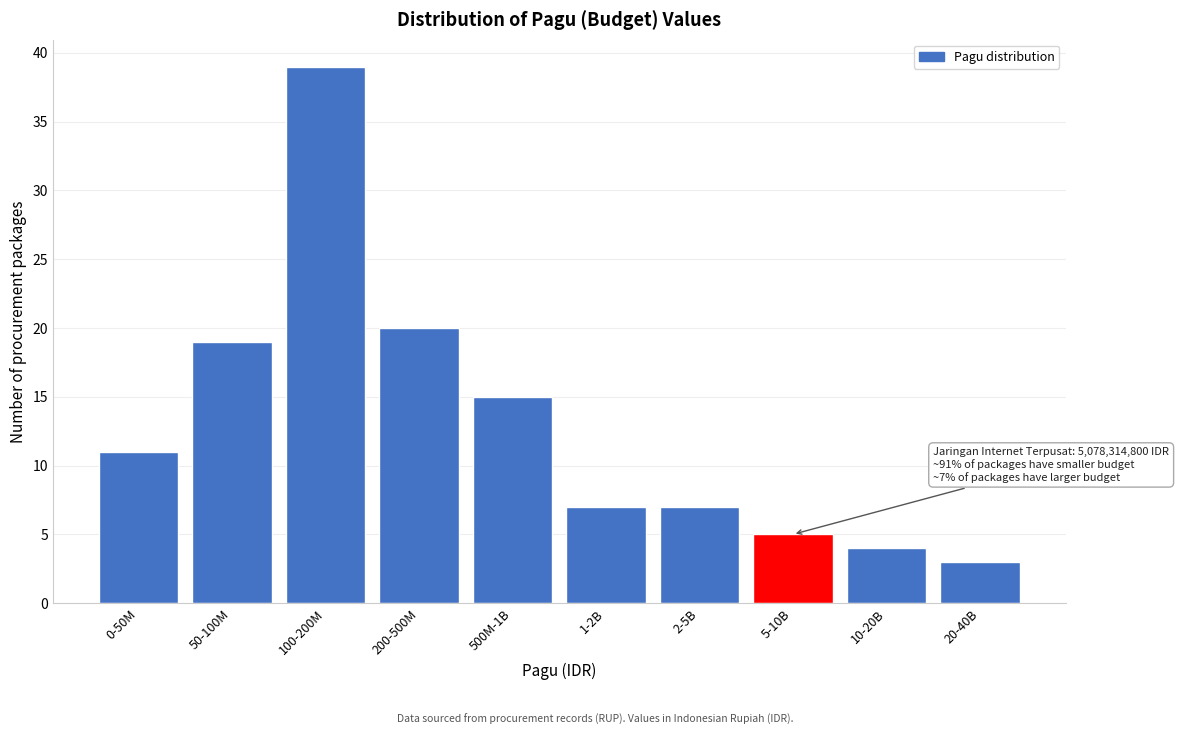

Reading left to right, extract all data points from this chart.

11	19	39	20	15	7	7	5	4	3